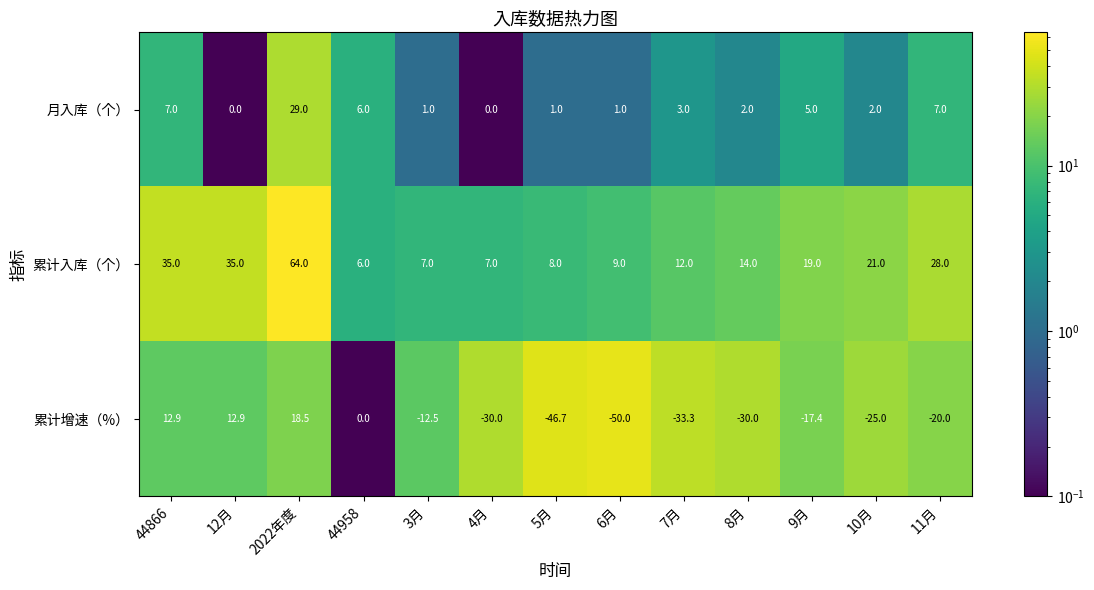

What is the spread (max minus min) of values at 3月?

19.5